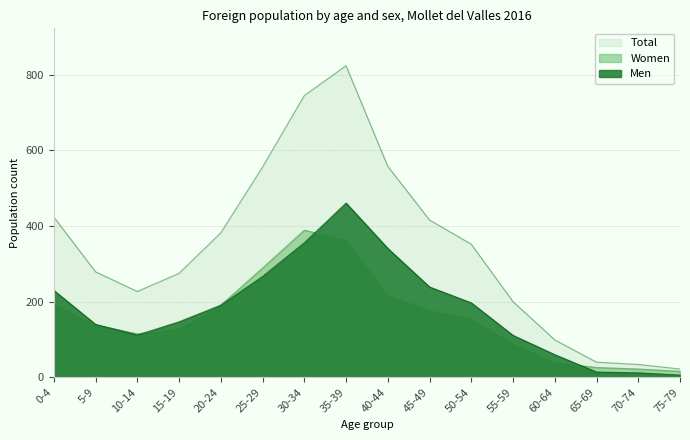

What is the total value across all series at 60-64?

99